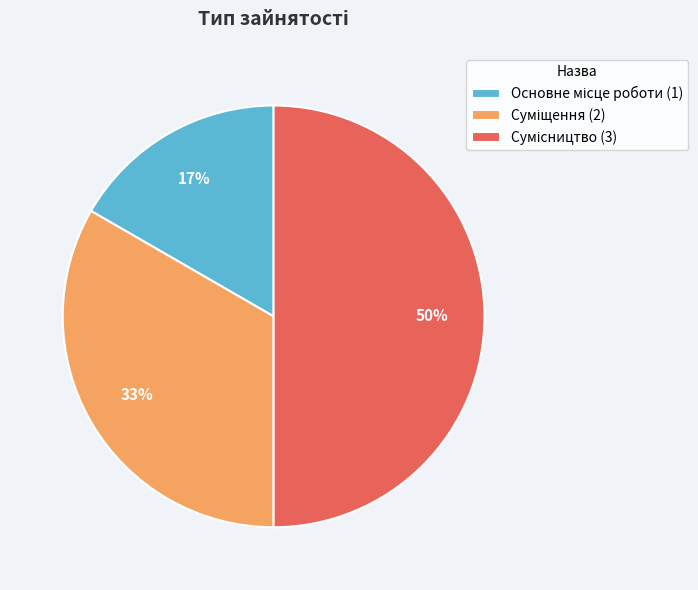

To the nearest percent, what is the difference between the largest and smallest slice percentages?

33%